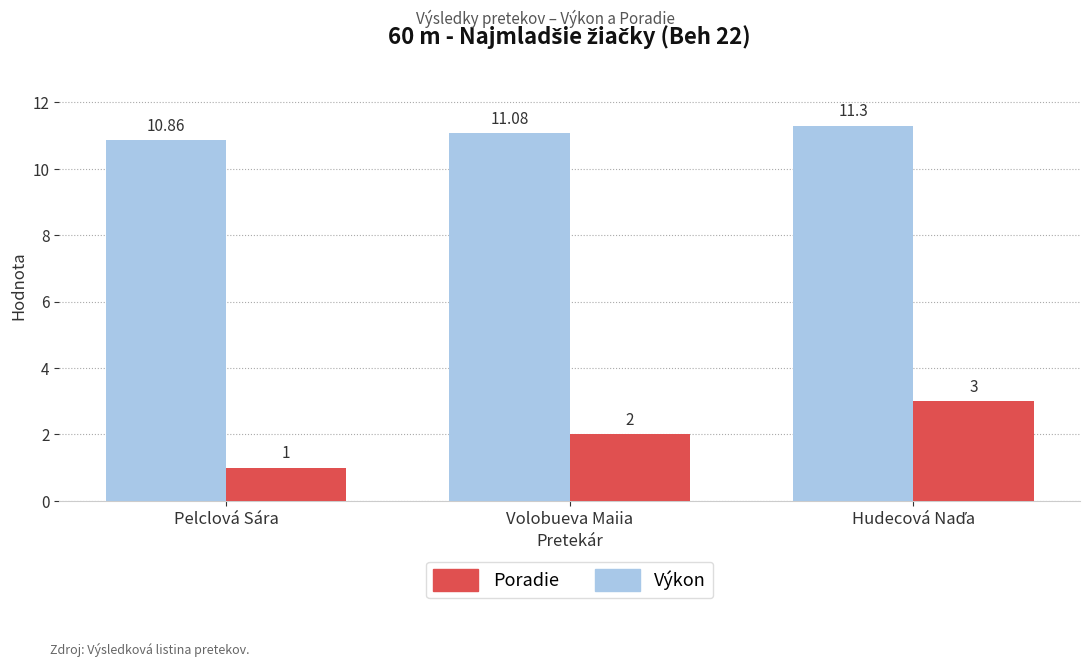

How many data points in Výkon are above 11?

2